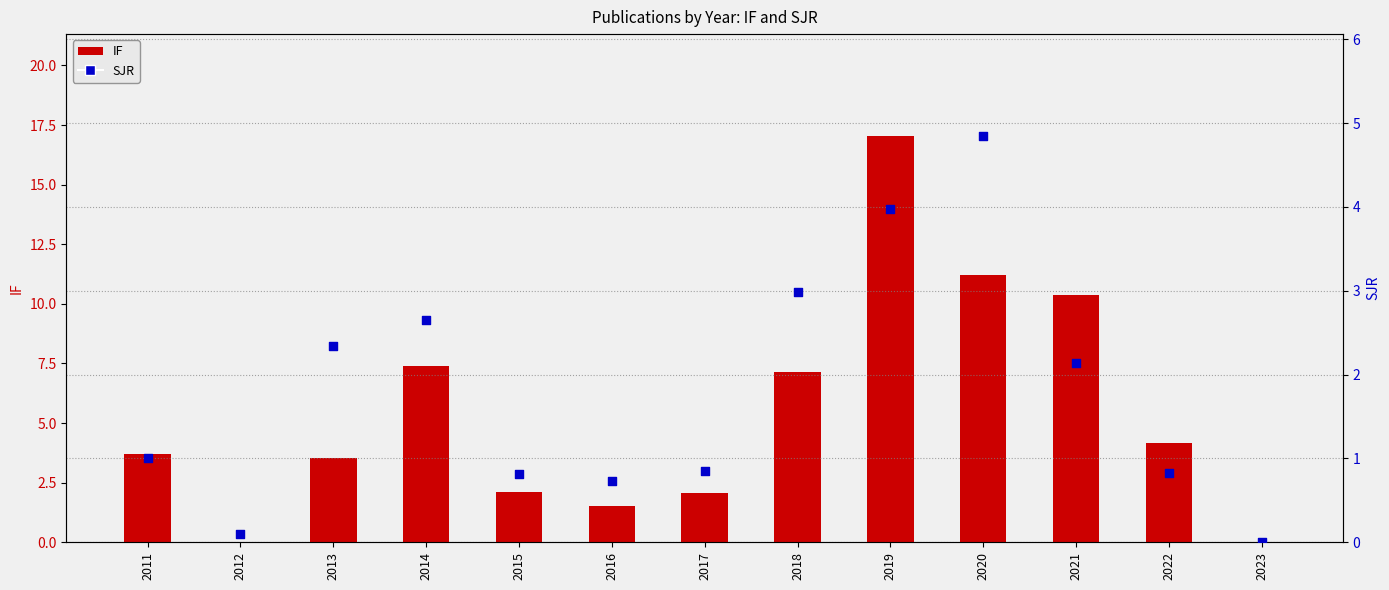

What are all the series names shown in the legend?

IF, SJR